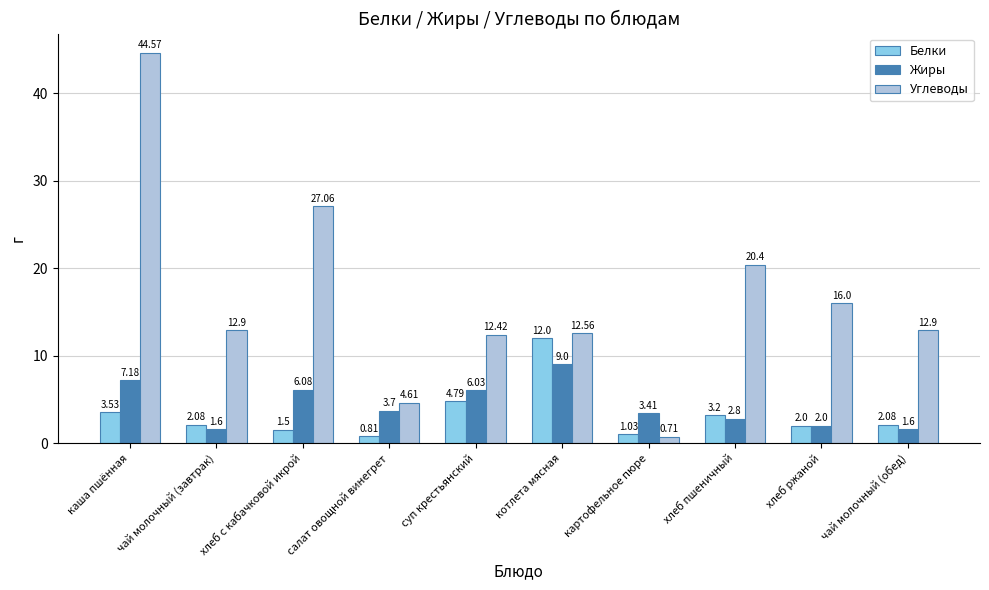

Which category has the lowest value in the Белки series?

салат овощной винегрет